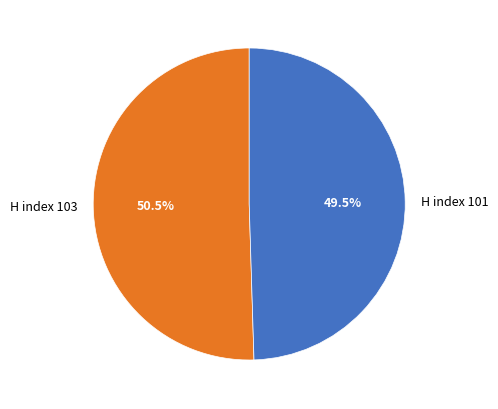

Is the sum of H index 101 and H index 103 greater than half?

Yes